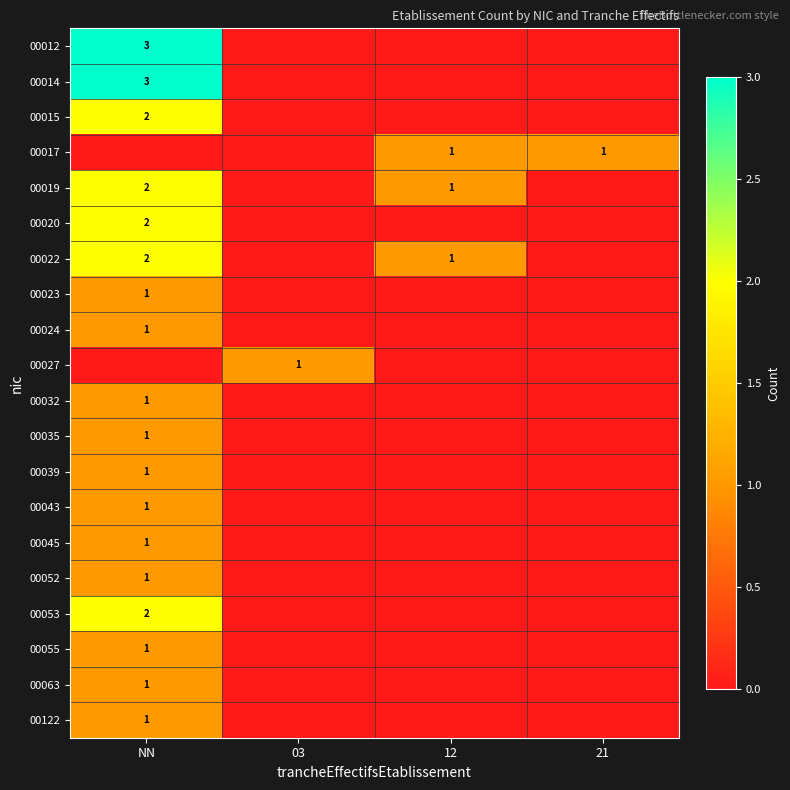

What is the greatest value displayed?

3